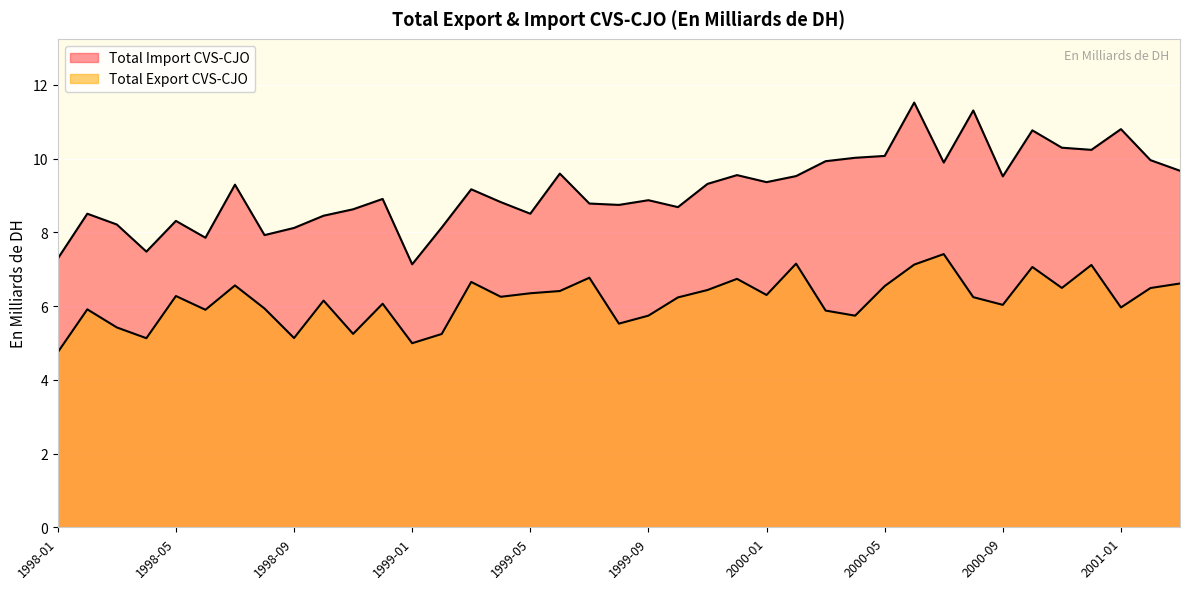

True or false: Total Export CVS-CJO has a value of 3.7 at 1999-04.

False